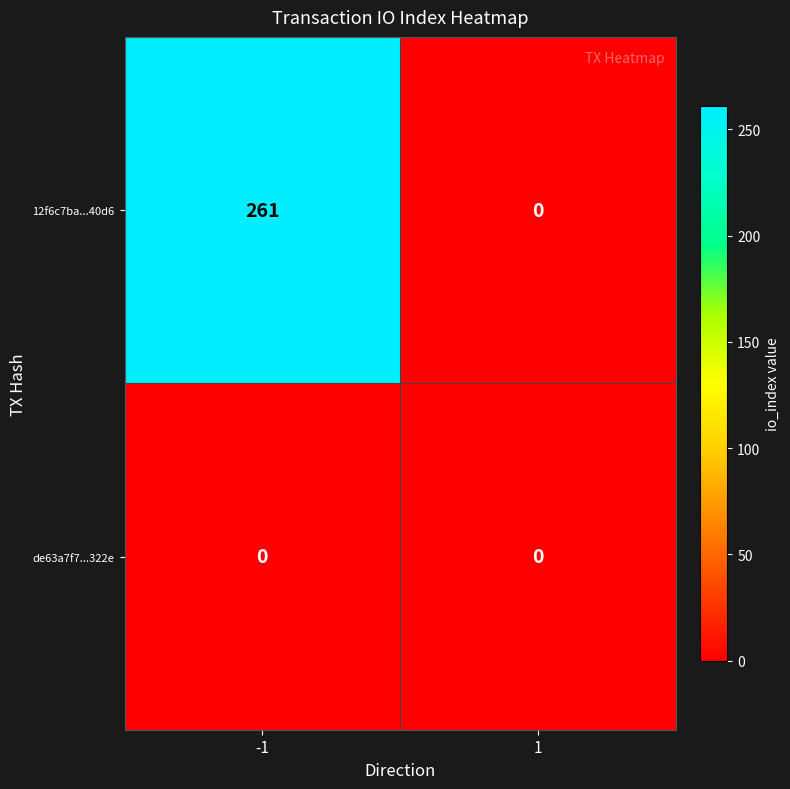

Rank the series by their average value, from lowest to highest.

de63a7f7...322e, 12f6c7ba...40d6